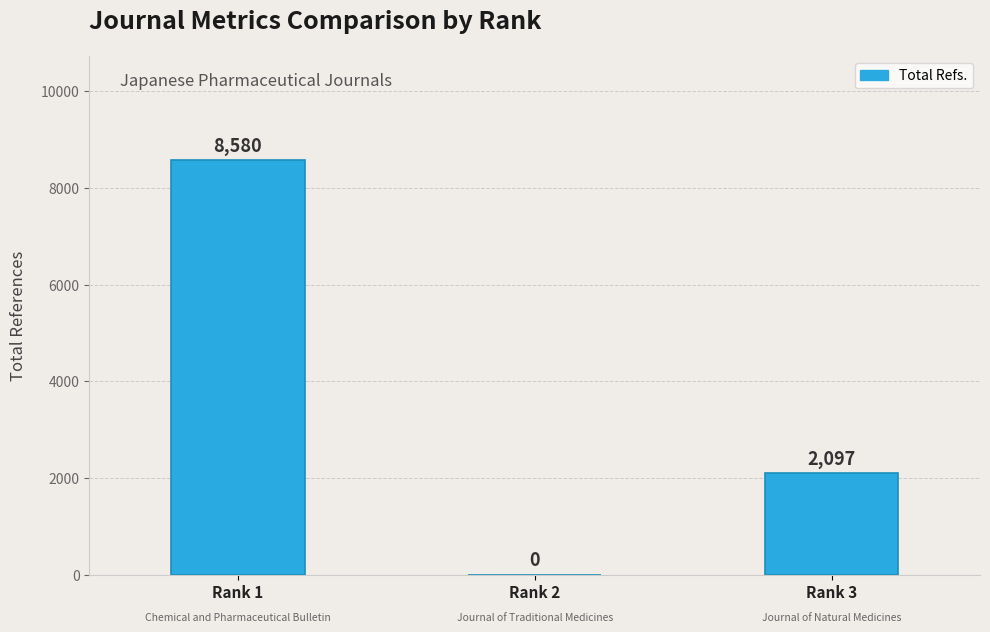

Are the bars horizontal?

No